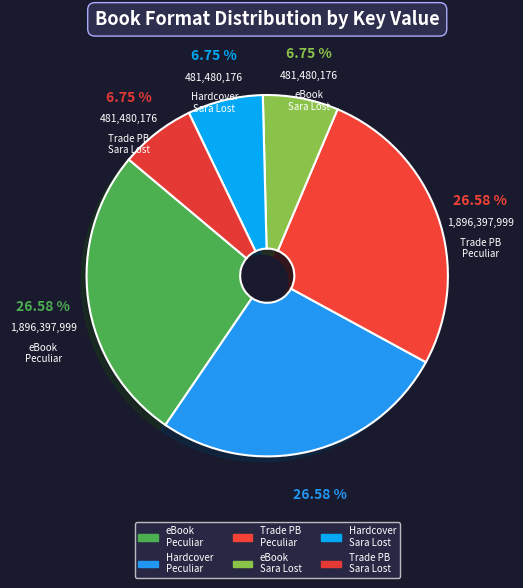

How many segments does this pie chart have?

6